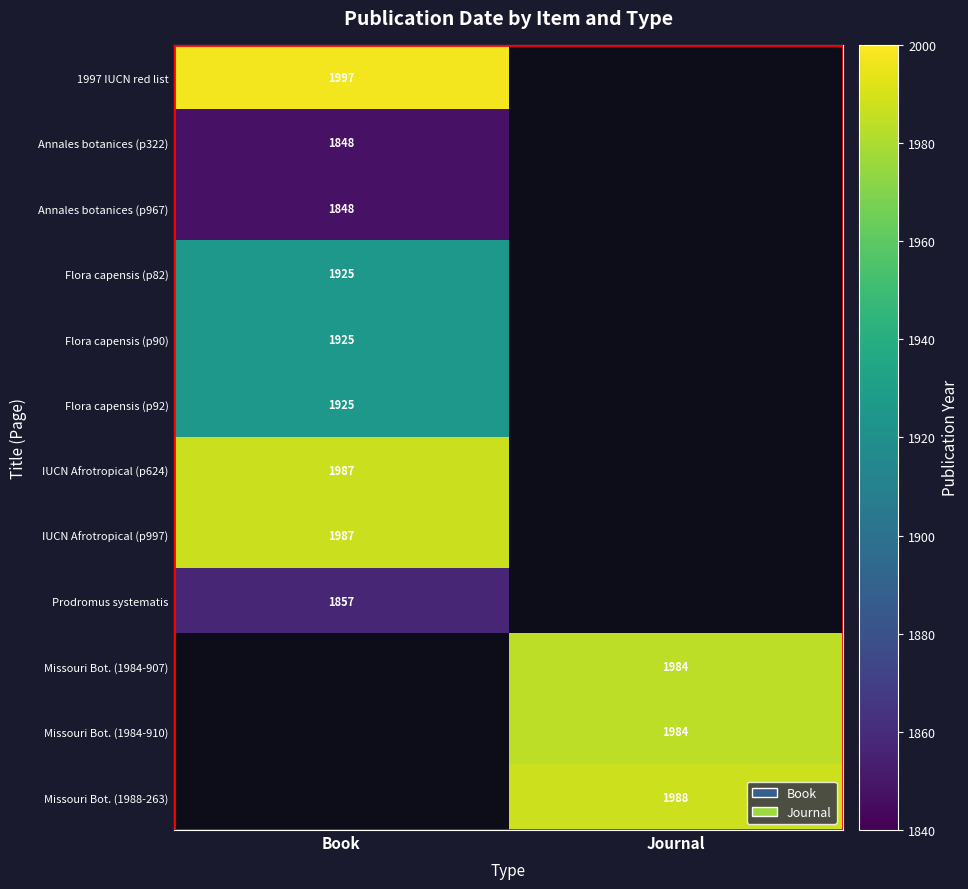

Is it true that Flora capensis (p82) equals 1207 at Book?

False